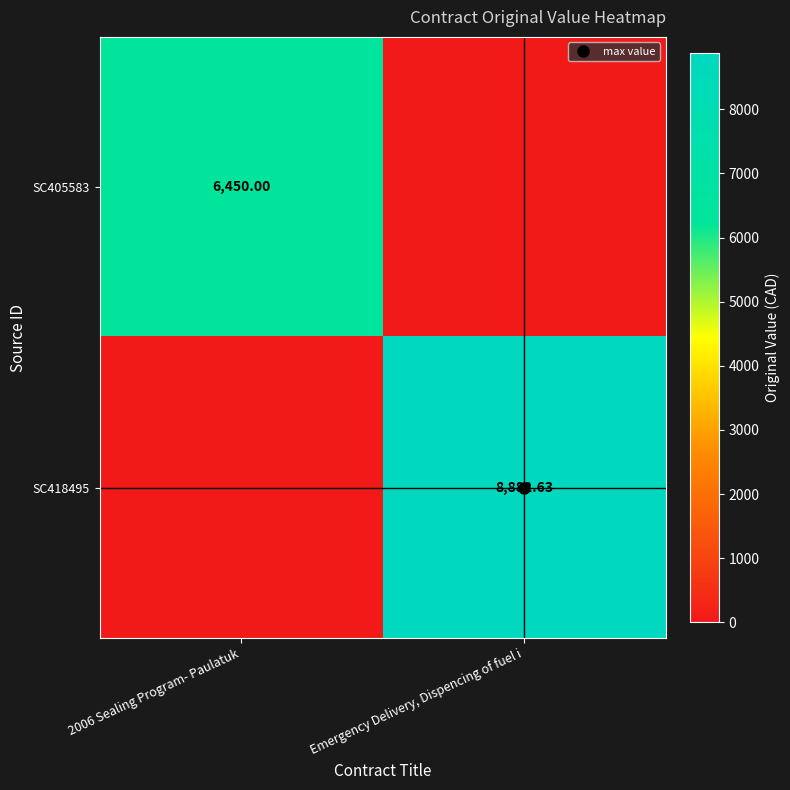

Which series has the largest total across all categories?

SC418495